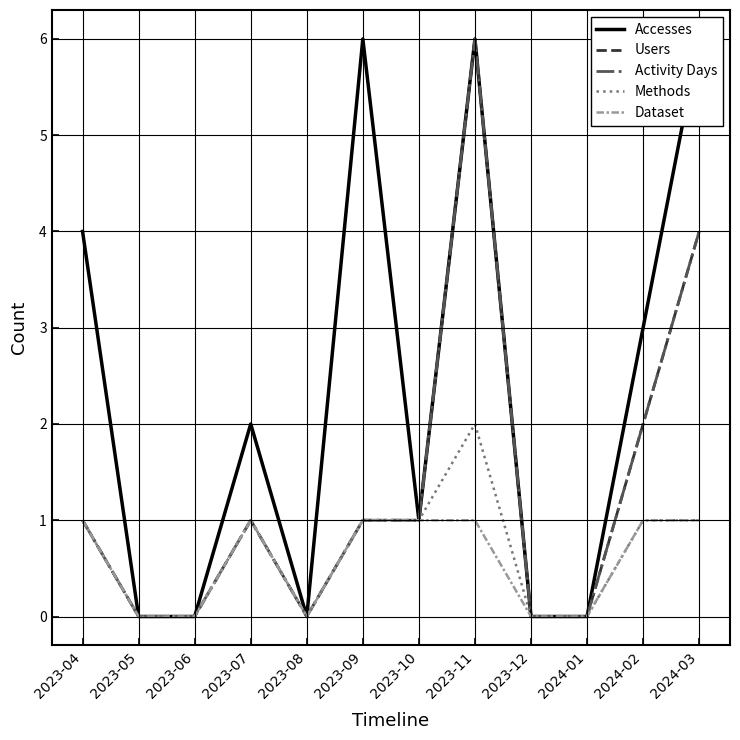

Does the chart have visible grid lines?

Yes